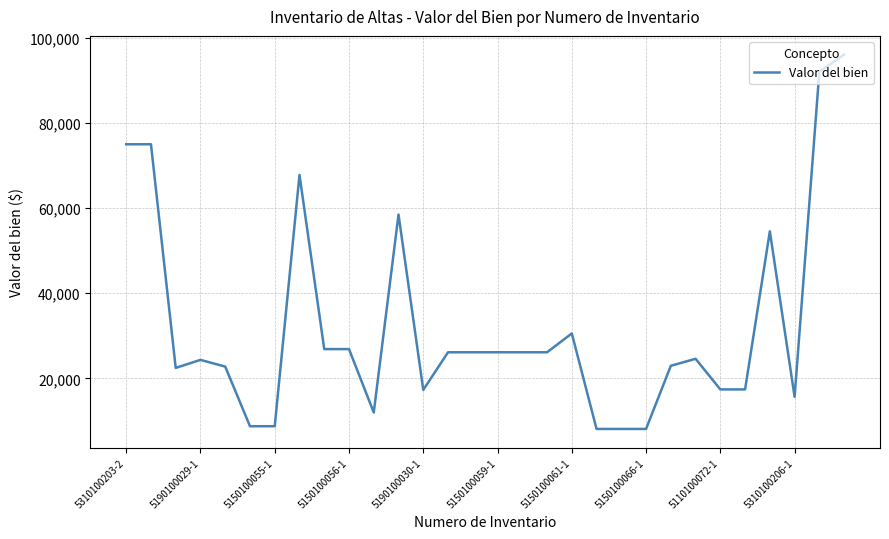

What is the smallest value displayed?

8118.8